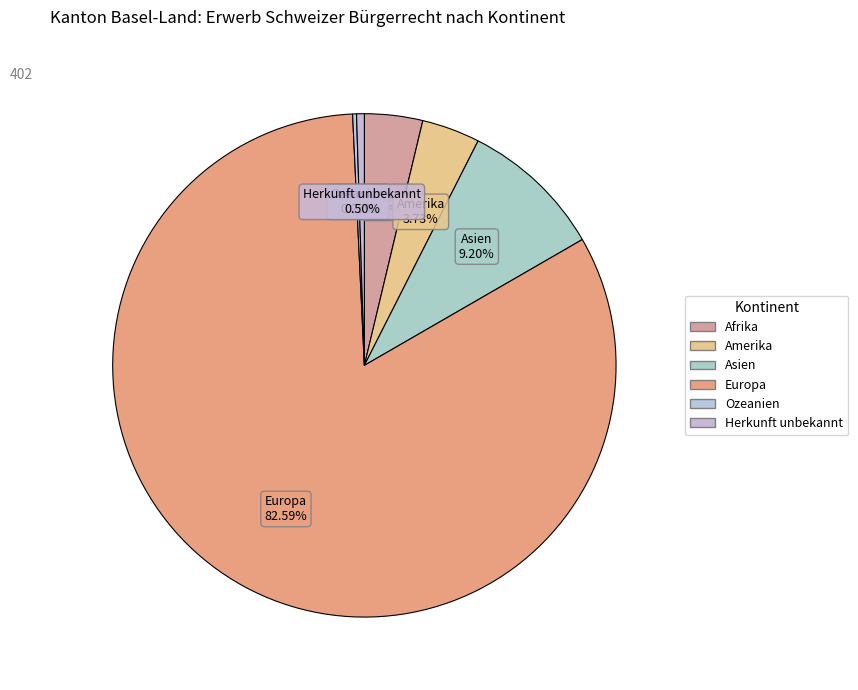

Is Europa the majority of the pie?

Yes